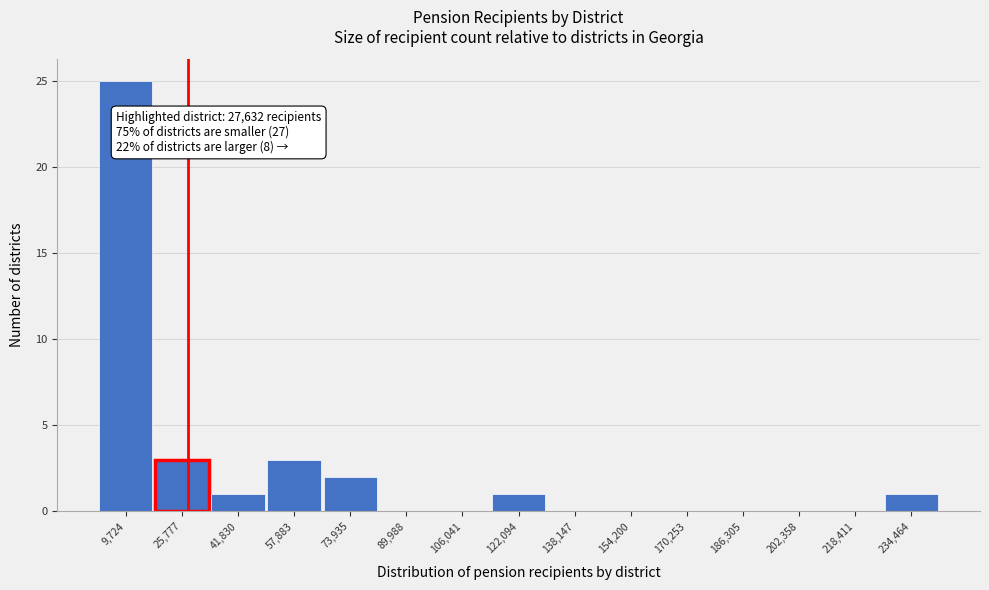

Which range on the x-axis has the tallest bar?

2000 to 18000